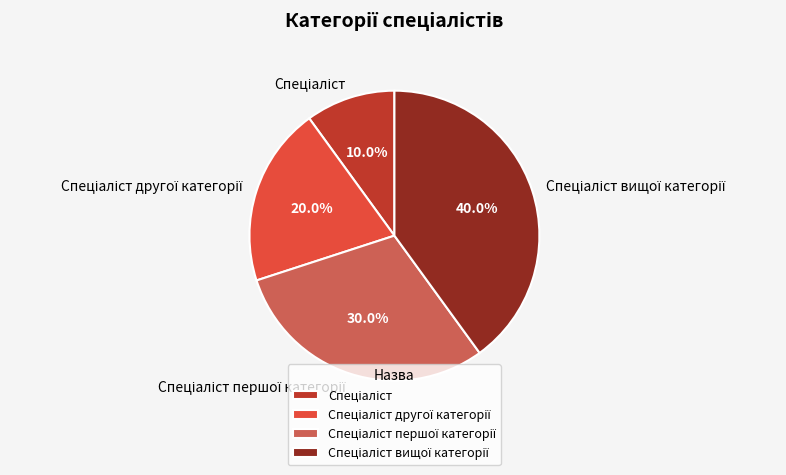

Is there a majority slice in this chart?

No